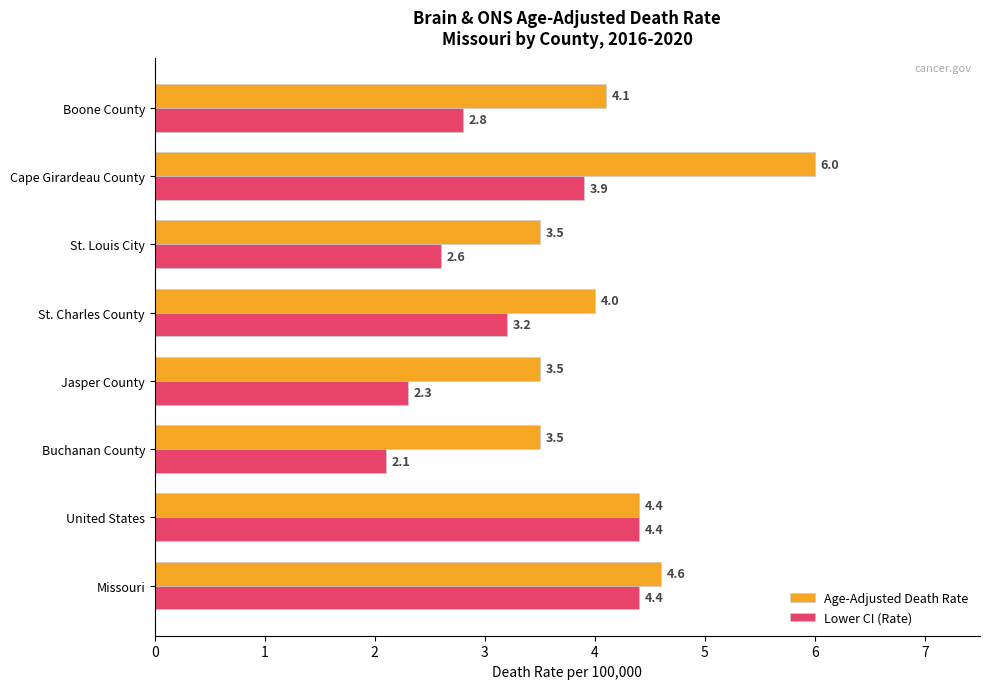

The Age-Adjusted Death Rate series shows 3.5 at St. Louis City. True or false?

True